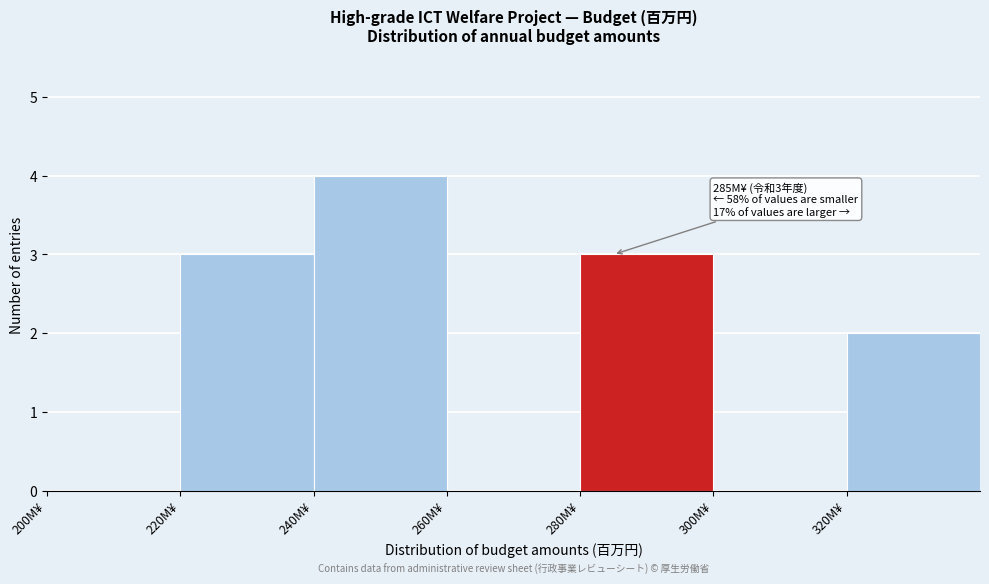

Which range on the x-axis has the tallest bar?

240 to 260